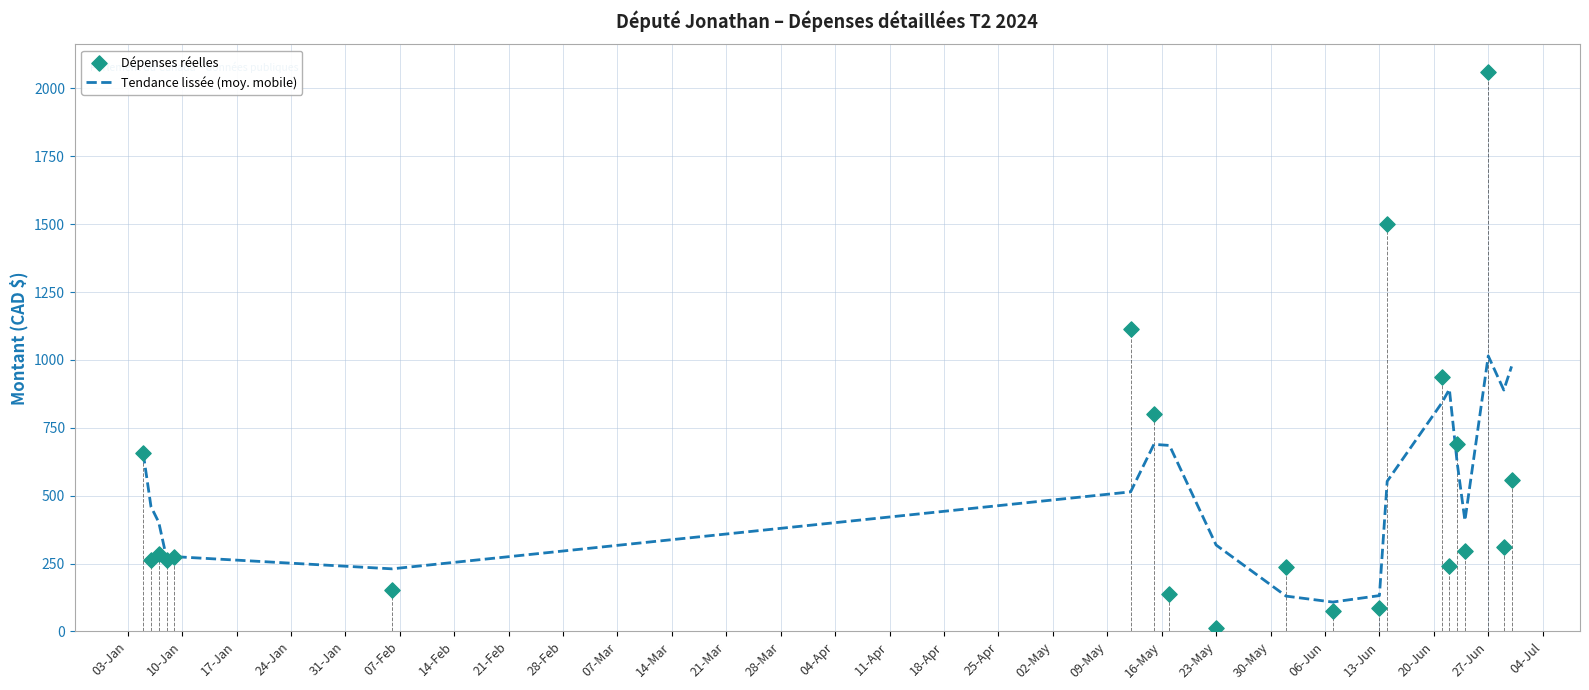

Is the value of Dépenses réelles at 21-Mar greater than the value of Tendance lissée (moy. mobile) at 17-Jan?

No